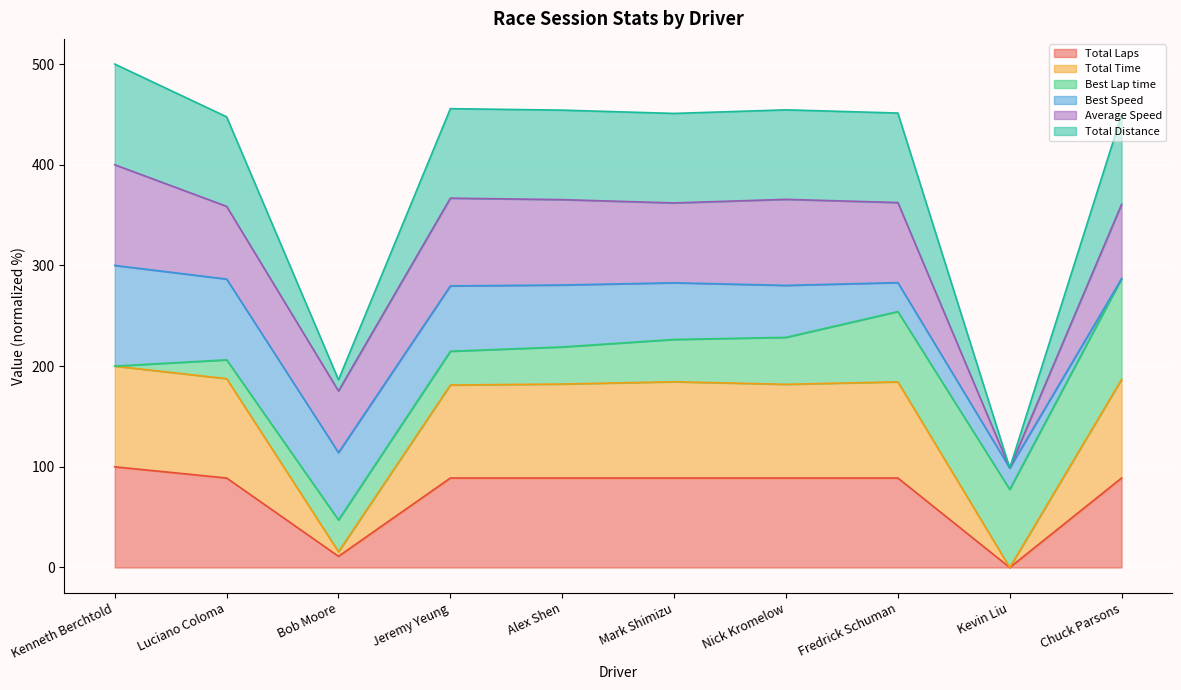

What is the label of the 7th point from the right?

Jeremy Yeung